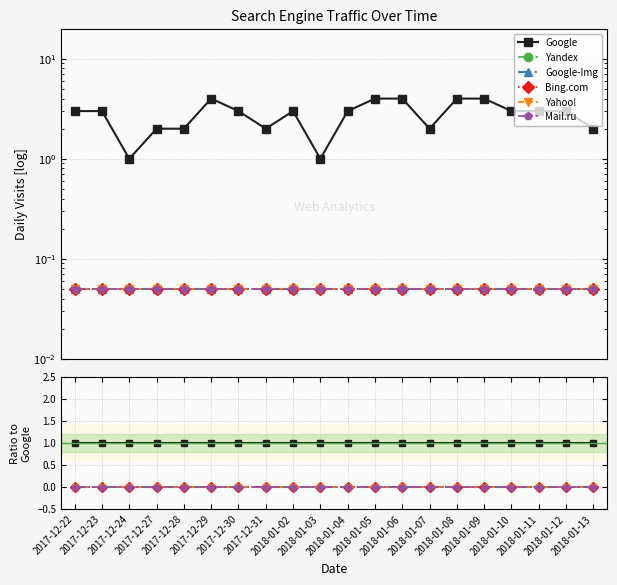

Is the value of Yahoo! at 2018-01-13 greater than the value of Google at 2017-12-29?

No